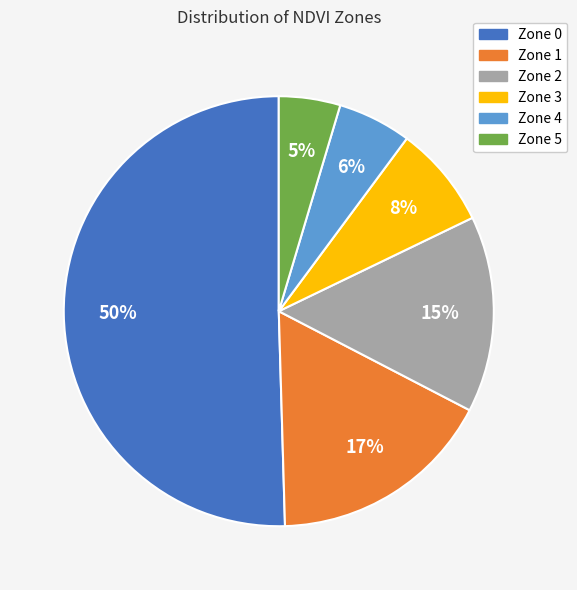

How many segments does this pie chart have?

6